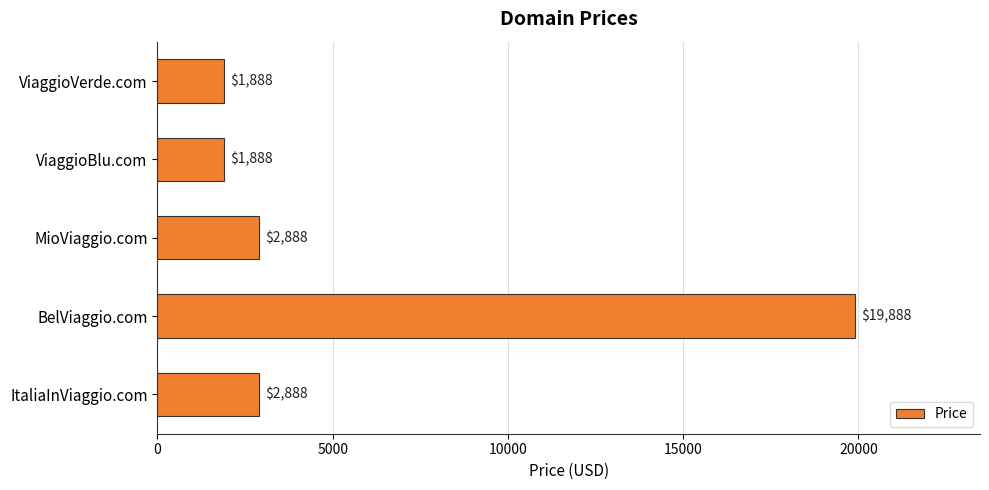

Reading top to bottom, transcribe all the data shown in this chart.

1888	1888	2888	19888	2888